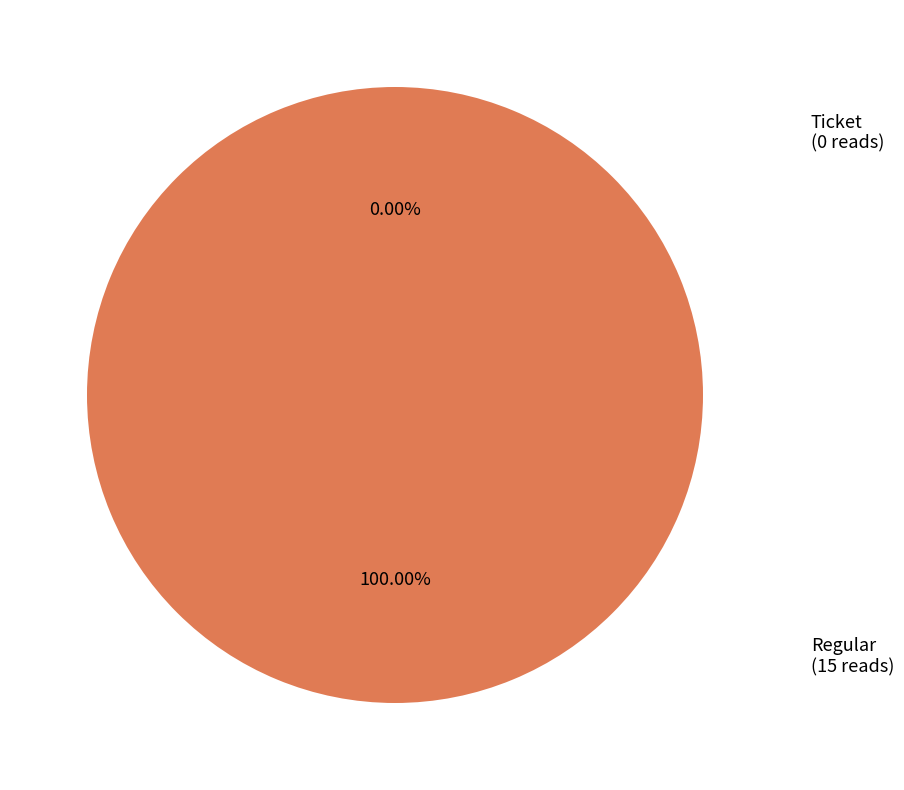

True or false: Regular accounts for 99% of the total.

False